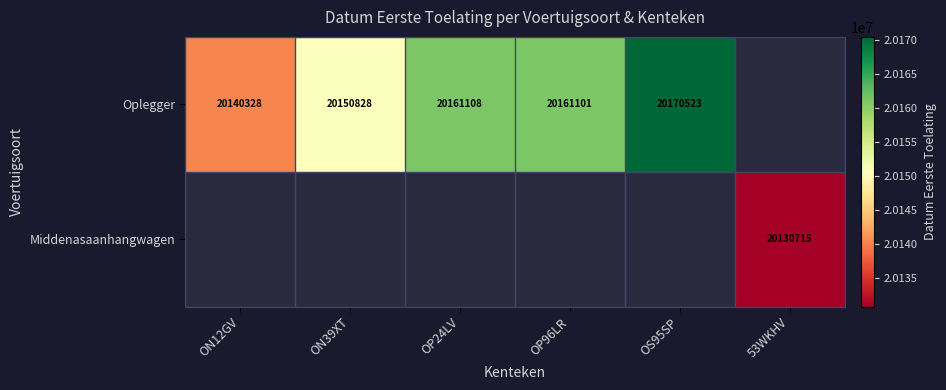

What is the sum of the Oplegger values at OP96LR and OP24LV?

40322209